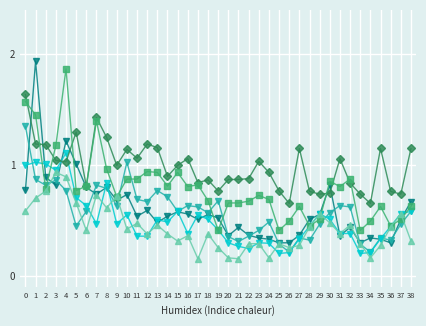

What is the total value across all series at 34?

2.1